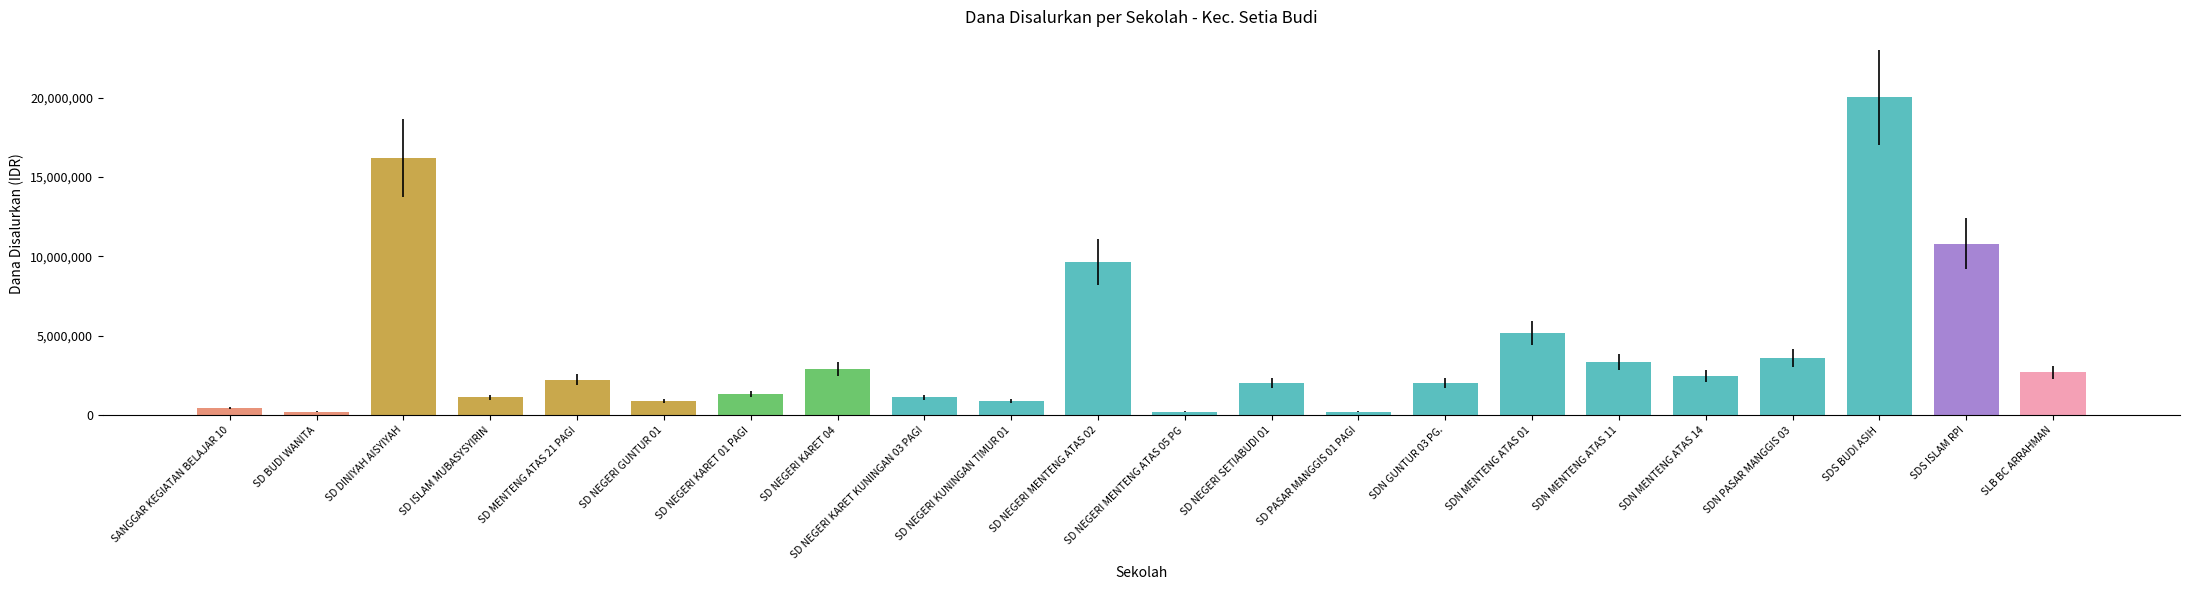

What is the difference between the maximum and minimum values?

19800000